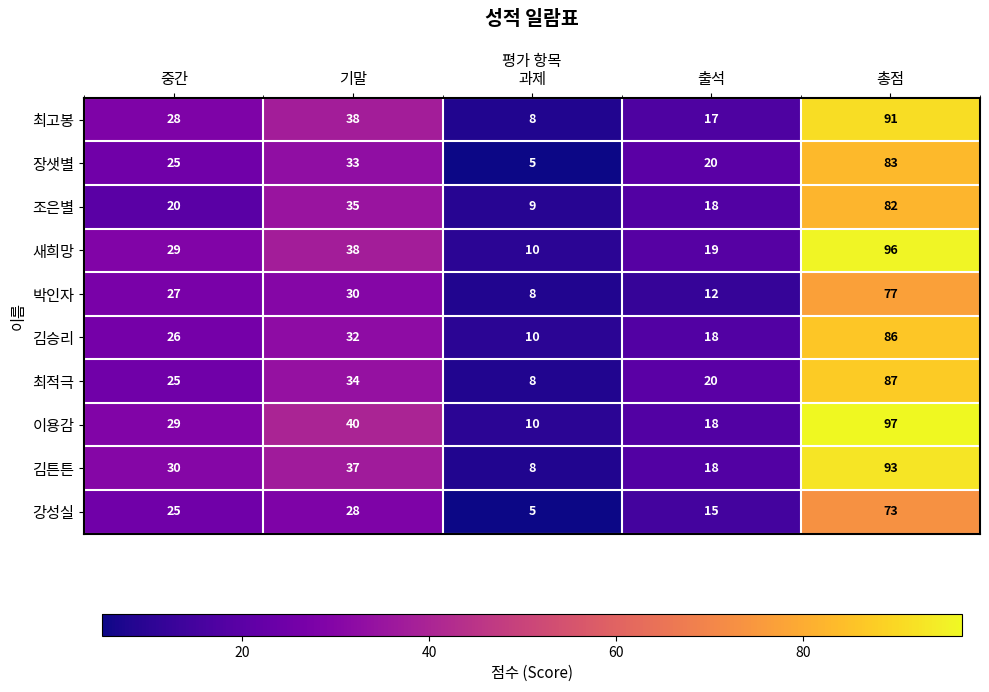

Rank the series by their maximum value, from highest to lowest.

이용감, 새희망, 김튼튼, 최고봉, 최적극, 김승리, 장샛별, 조은별, 박인자, 강성실